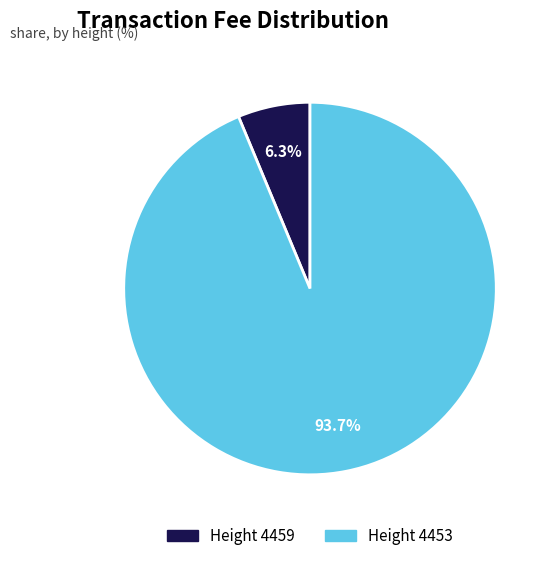

What percentage is NOT represented by Height 4453?

6.3%